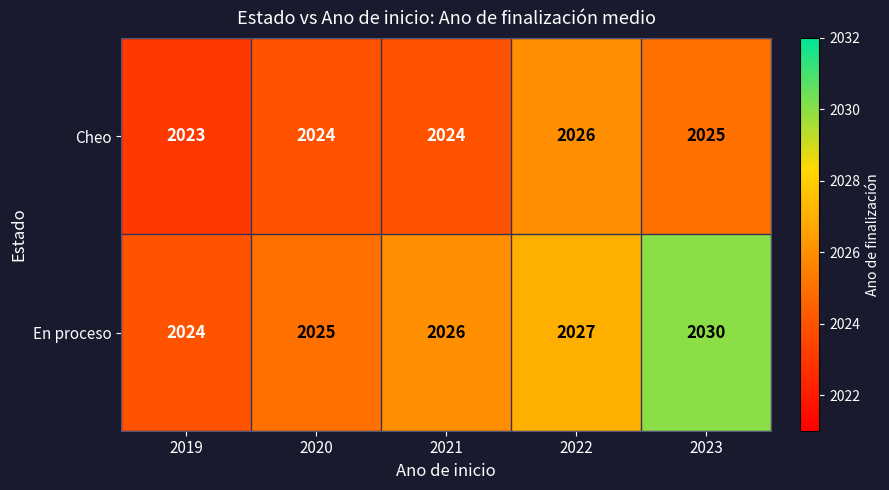

The value of En proceso at 2022 is 2027. True or false?

True